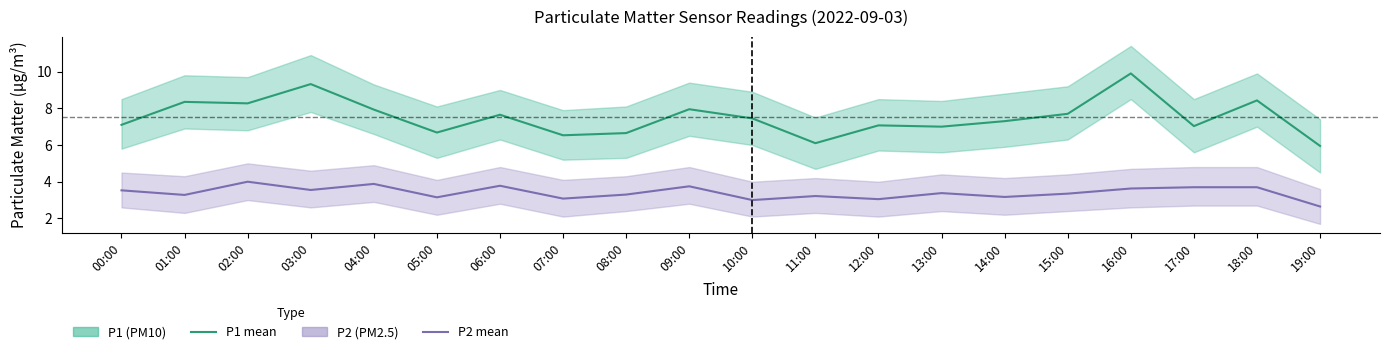

The P2 series shows 3.5 at 00:00. True or false?

True